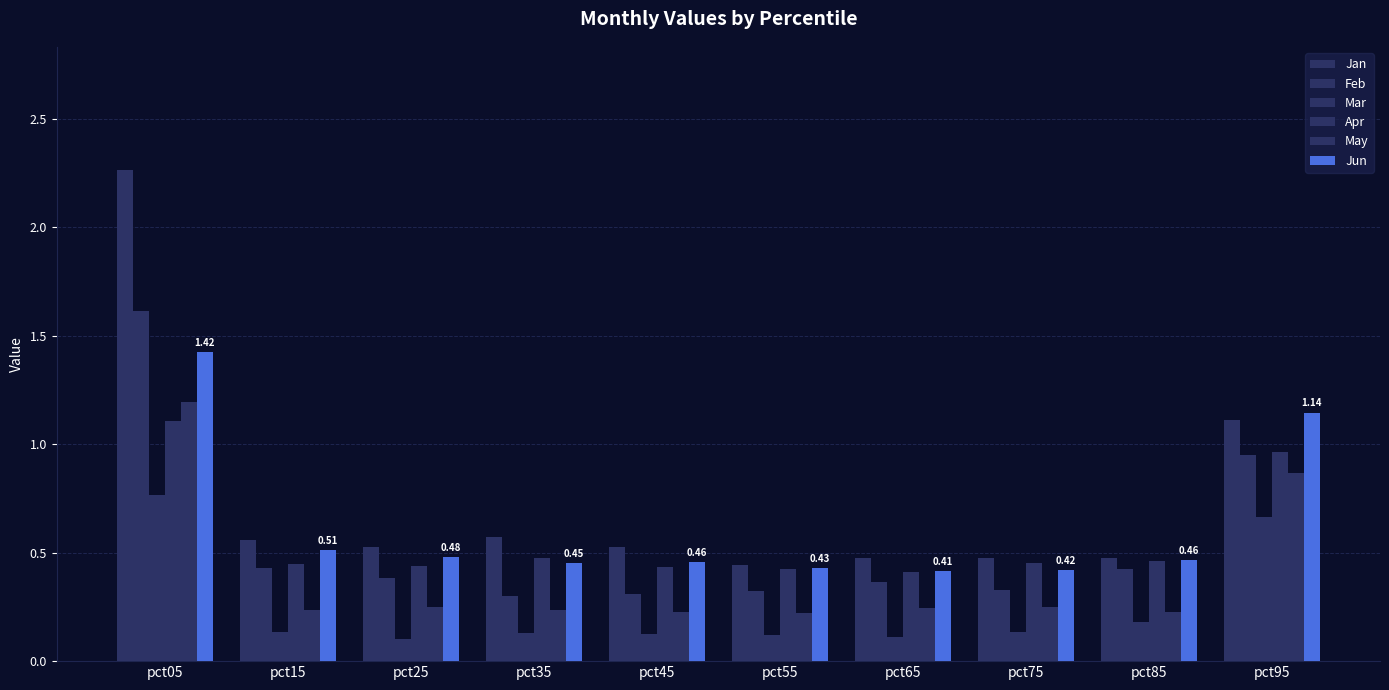

Which has a higher value, pct55 or pct15?

pct15